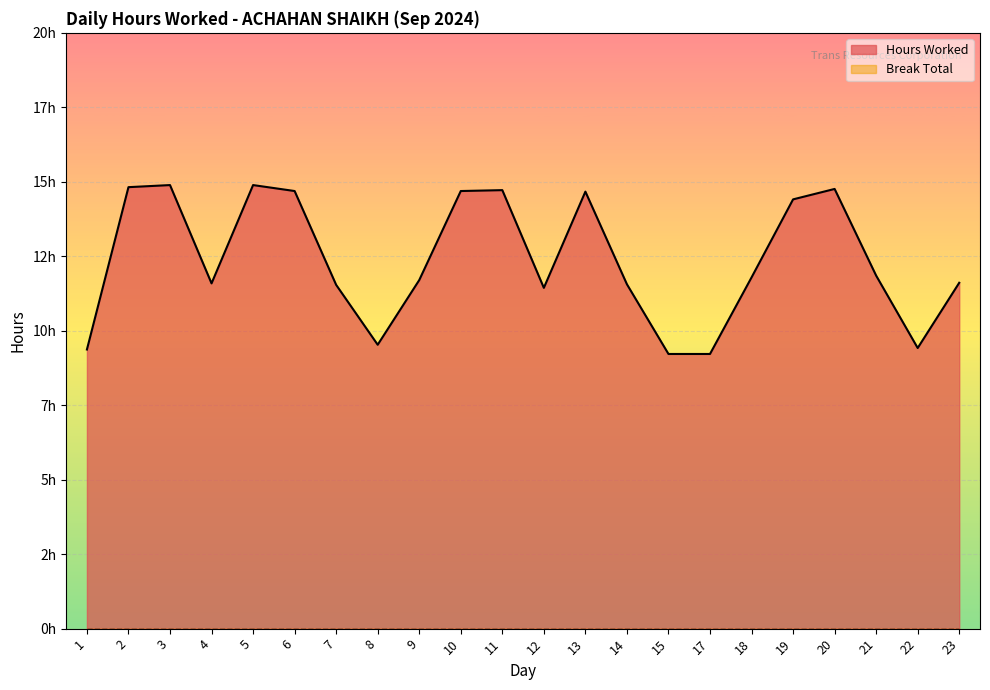

List the labels in order of value, smallest first.

15, 17, 1, 22, 8, 12, 7, 14, 4, 23, 9, 18, 21, 19, 13, 6, 10, 11, 20, 2, 3, 5